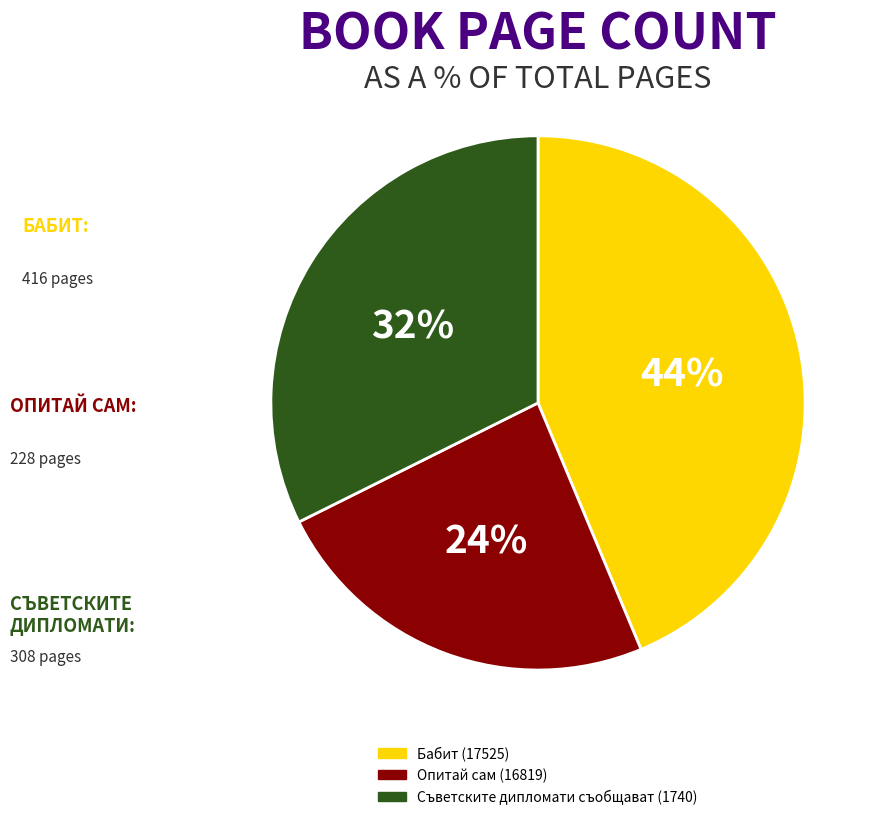

To the nearest percent, what is the average slice percentage?

33%